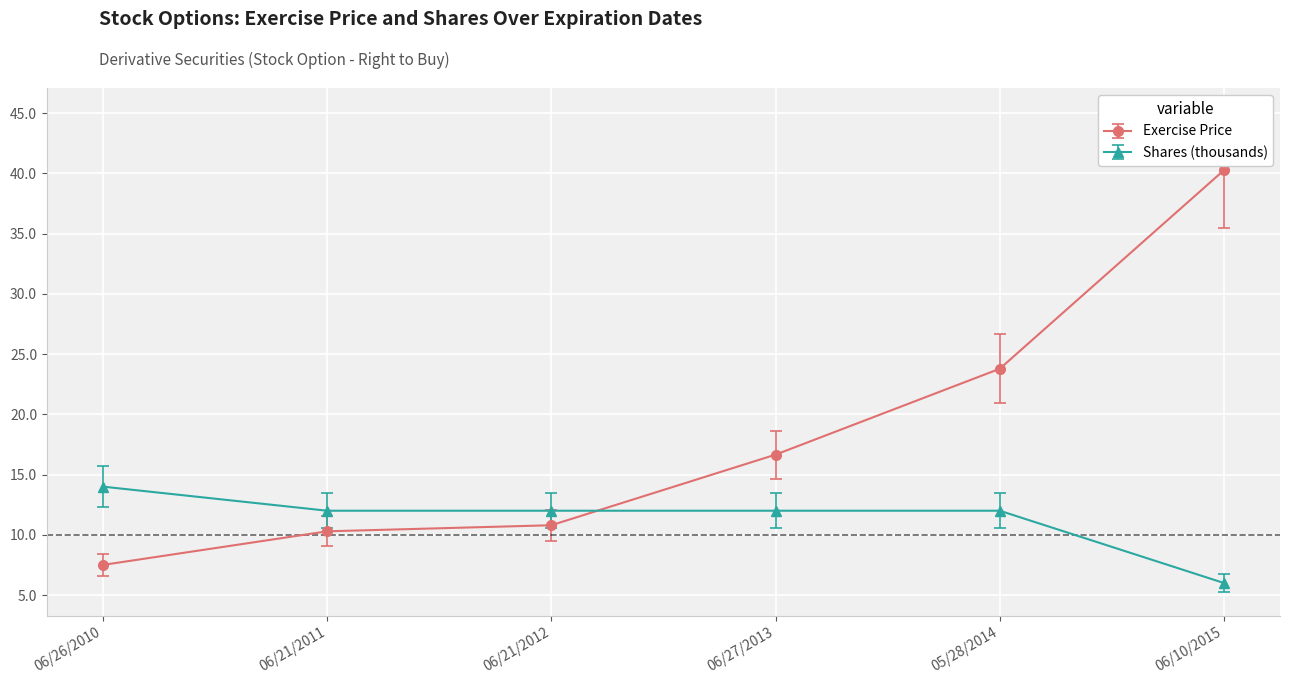

At 06/27/2013, list the series in order from largest to smallest.

Exercise Price, Shares (thousands)